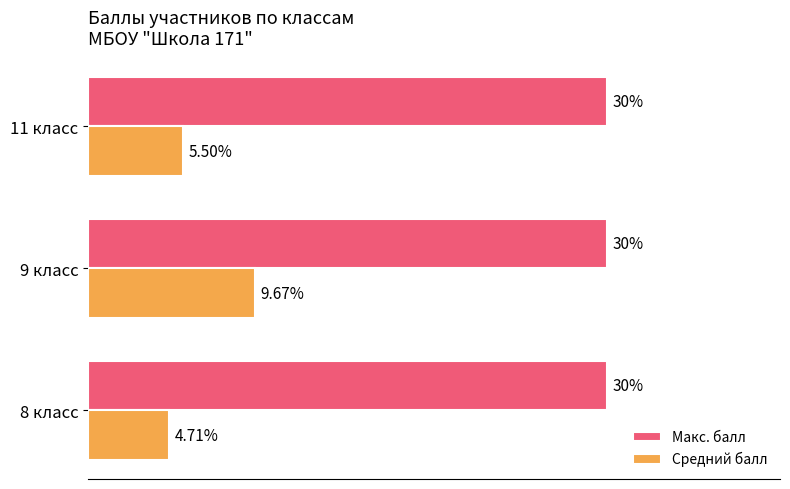

At which category is the sum across all series the highest?

9 класс